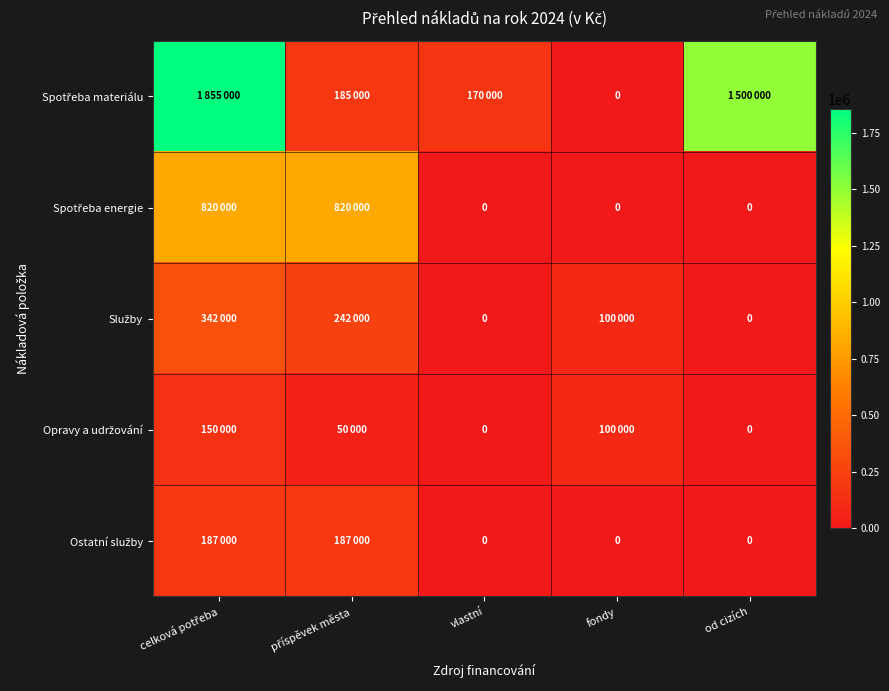

What is the difference between the highest and lowest values at vlastní?

170000